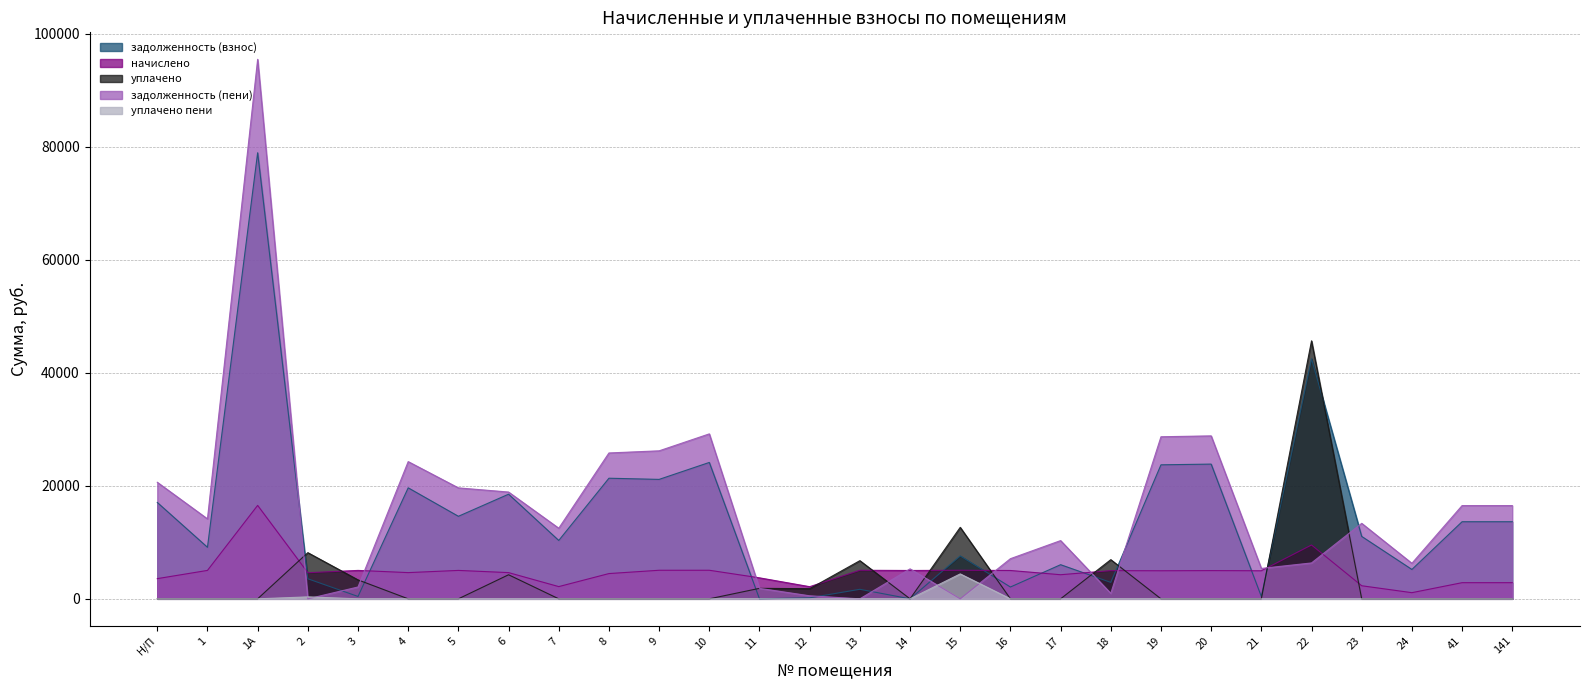

What is the label of the 6th point from the right?

21